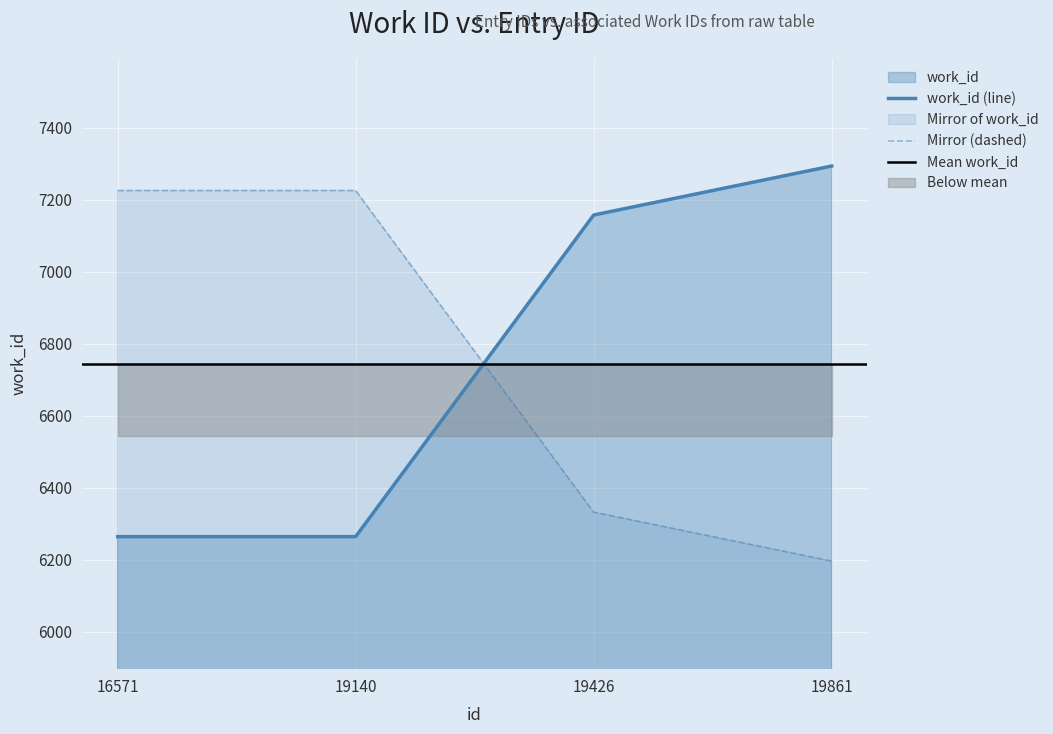

What is the sum of the values at 16571 and 19426?

13421